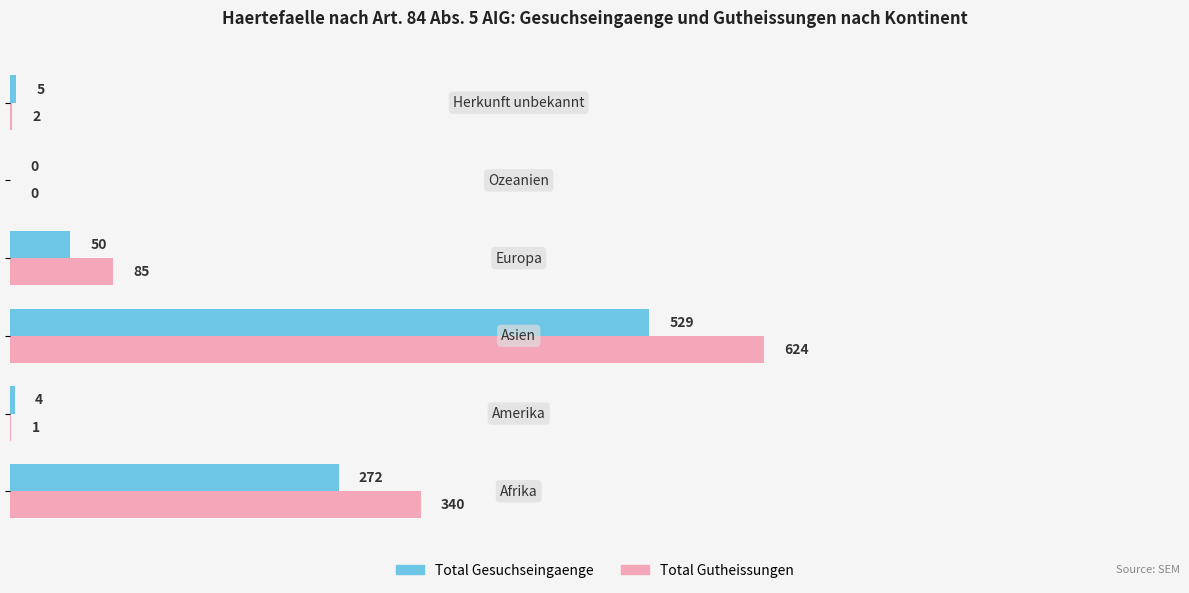

How many values in Total Gesuchseingaenge are above zero?

5